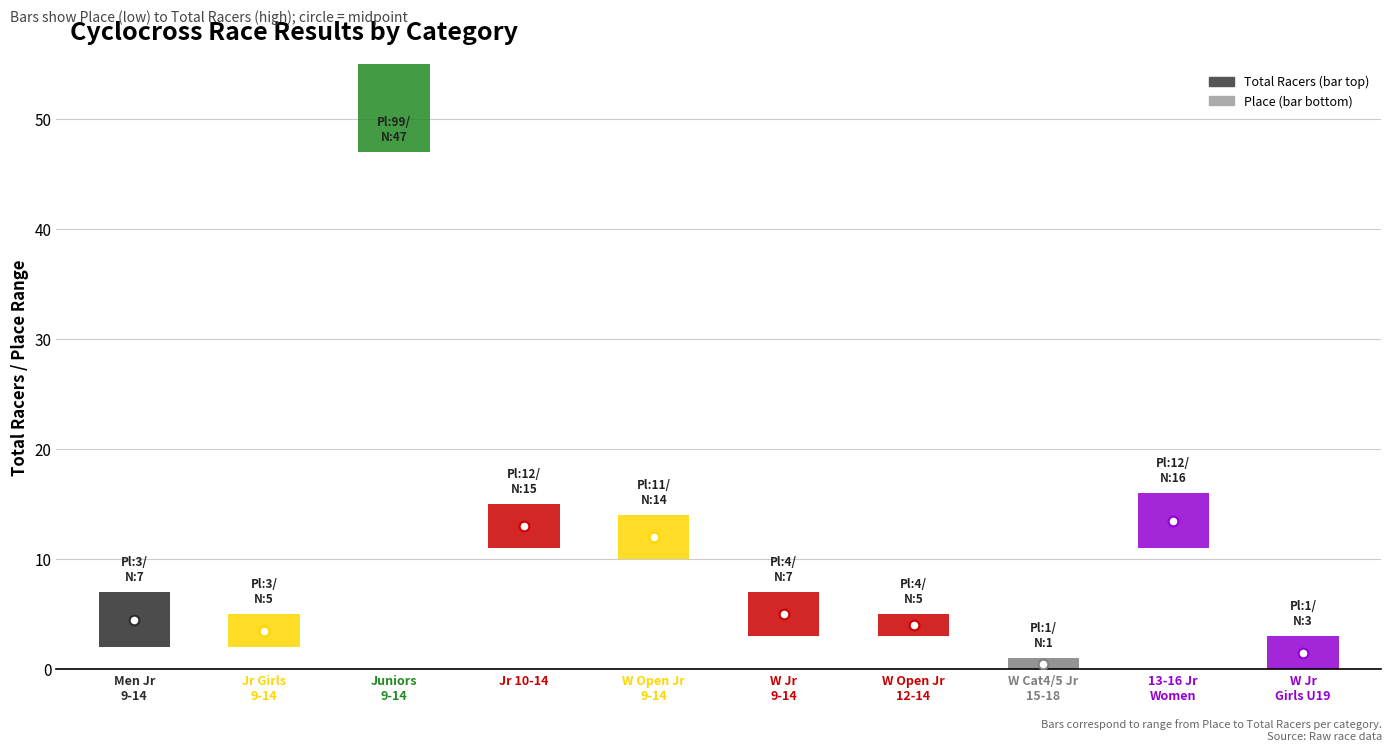

How many groups of bars are there?

10